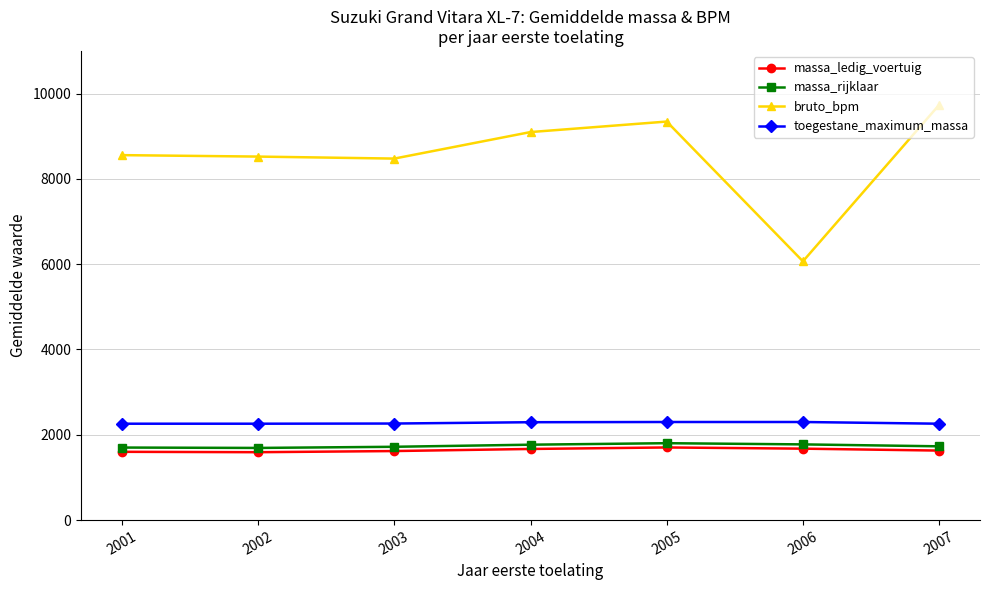

Which category has the lowest value in the bruto_bpm series?

2006